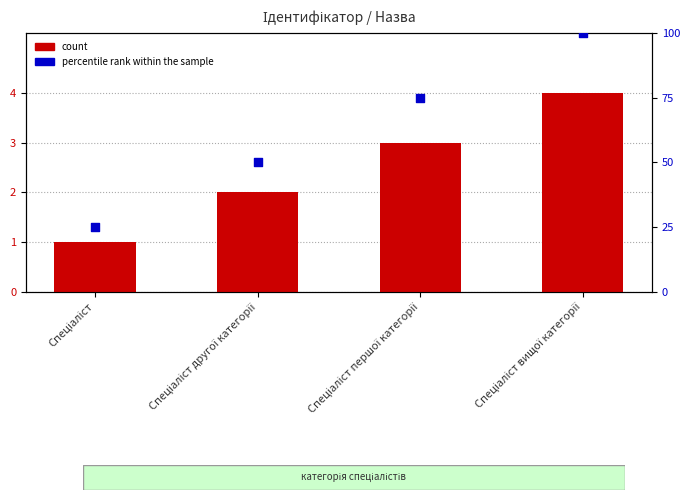

Is the value of percentile rank within the sample at Спеціаліст вищої категорії greater than the value of count at Спеціаліст другої категорії?

Yes